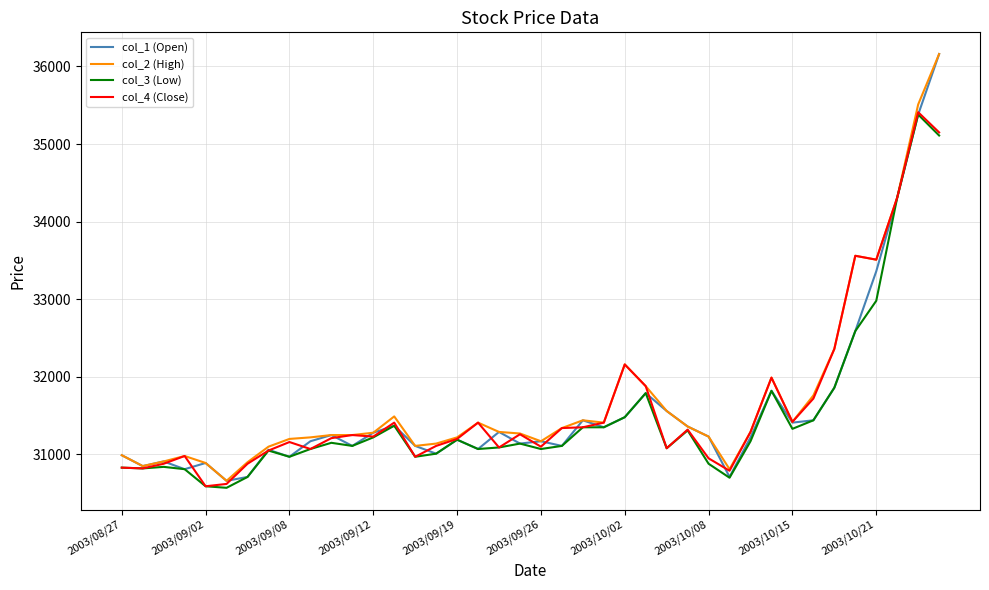

What is the average value of the col_2 (High) series?

31716